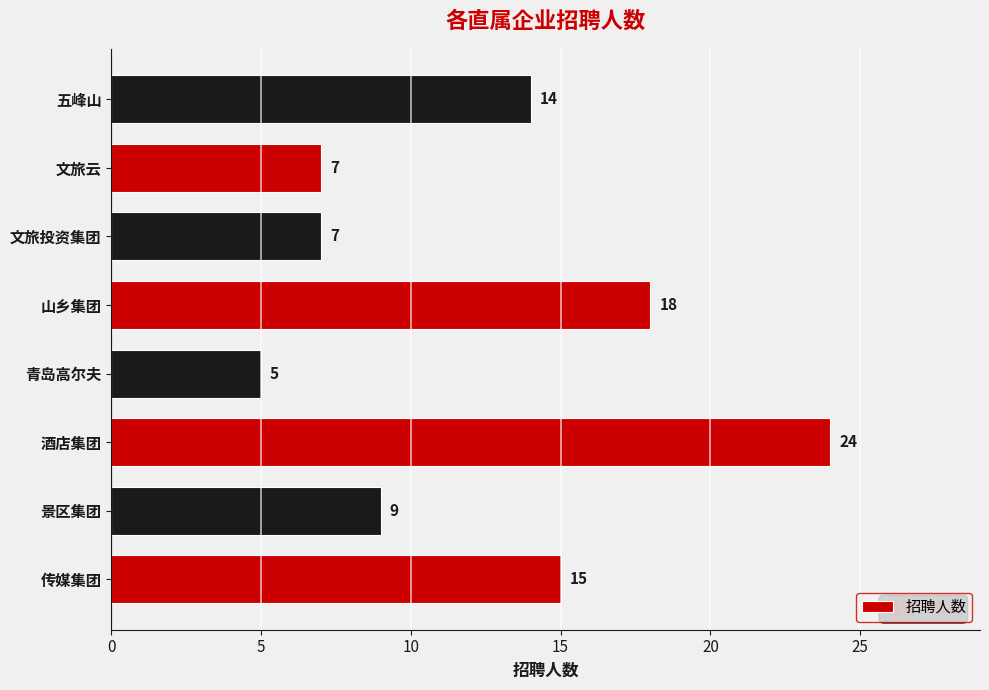

What is the change in value from 青岛高尔夫 to 文旅云?

+2